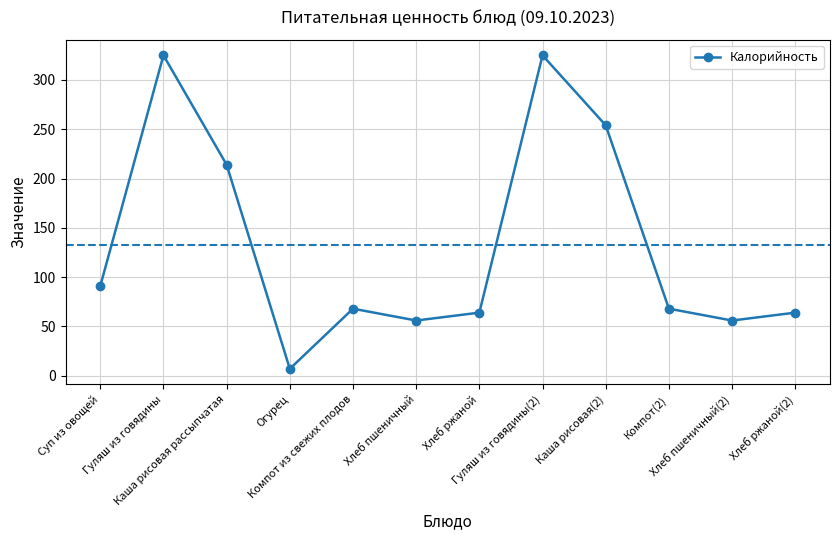

What is the change in value from Хлеб пшеничный to Хлеб ржаной?

+8